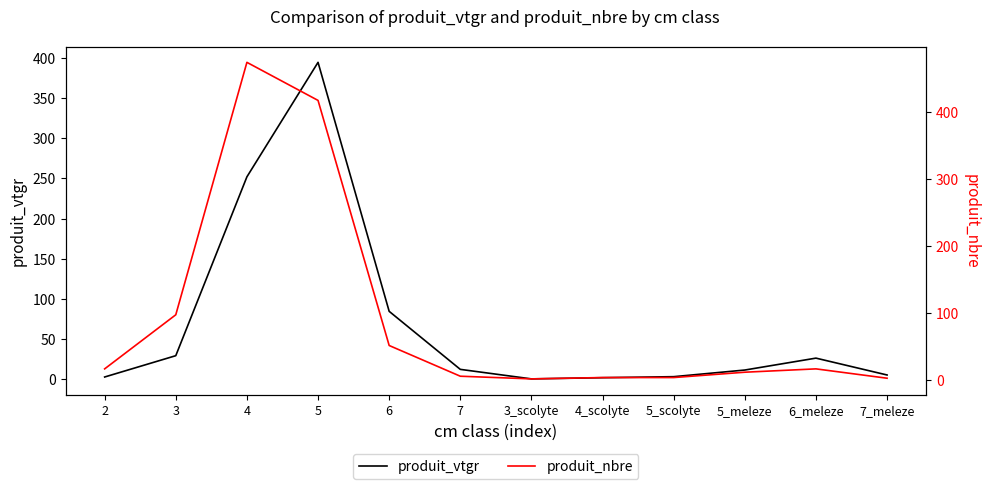

How many interior local valleys does the produit_vtgr series have?

1